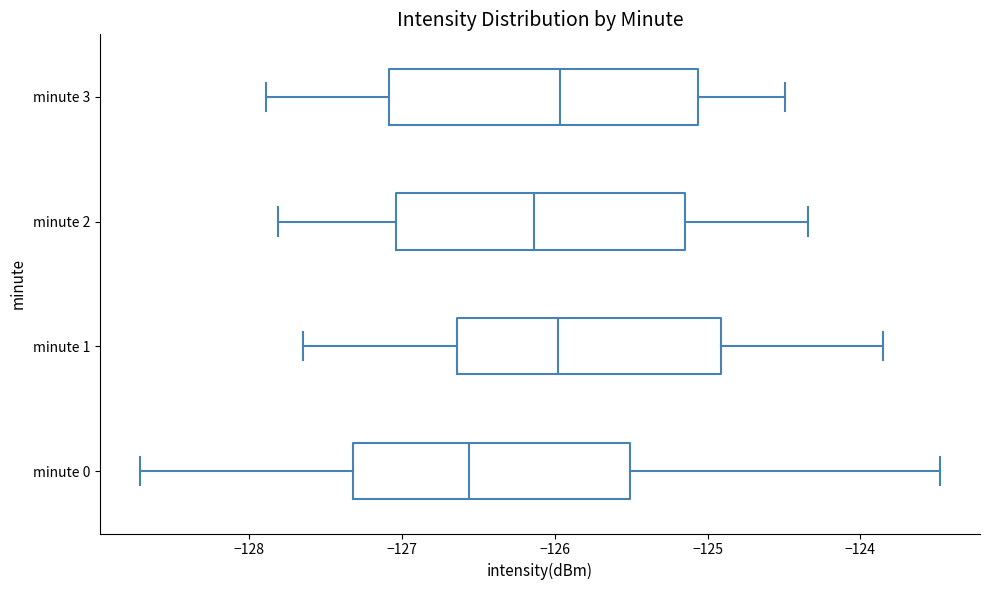

Reading bottom to top, transcribe this box plot: for each box, give where its median line is, the range the box spans, and where its two whiskers end, as read against the x-axis. The values are not printed on the chart, so give them approximately, as read against the axis.

minute 0: median -126.6, box -127.3 to -125.5, whiskers -128.7 to -123.5
minute 1: median -126.0, box -126.6 to -124.9, whiskers -127.6 to -123.9
minute 2: median -126.1, box -127.0 to -125.1, whiskers -127.8 to -124.3
minute 3: median -126.0, box -127.1 to -125.1, whiskers -127.9 to -124.5